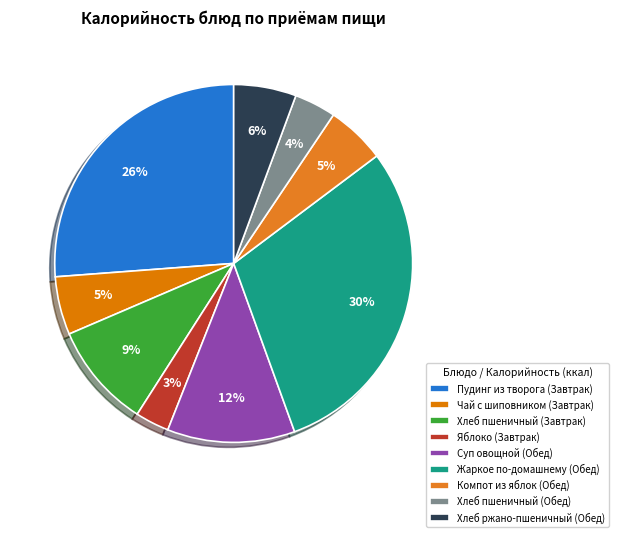

How much of the chart is everything except Хлеб пшеничный (Обед)?

96.2%